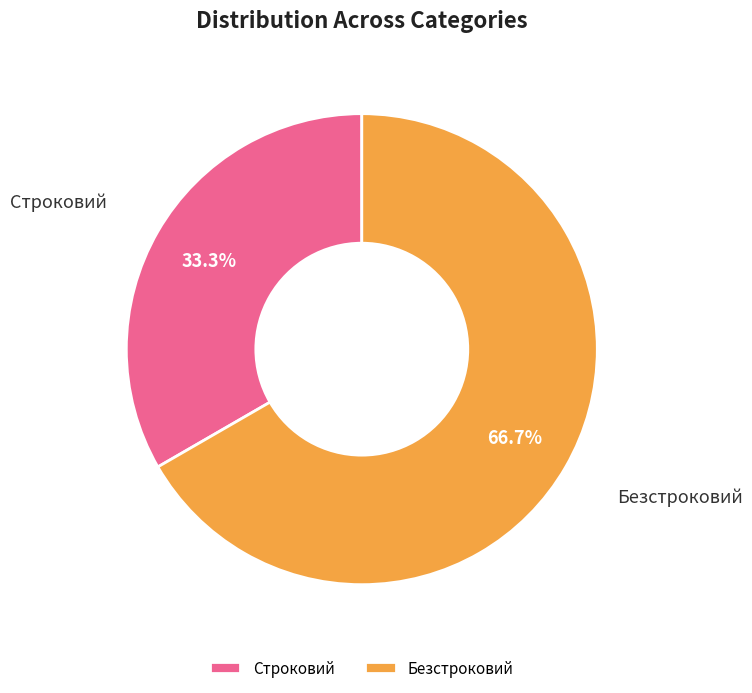

Is Строковий the majority of the pie?

No